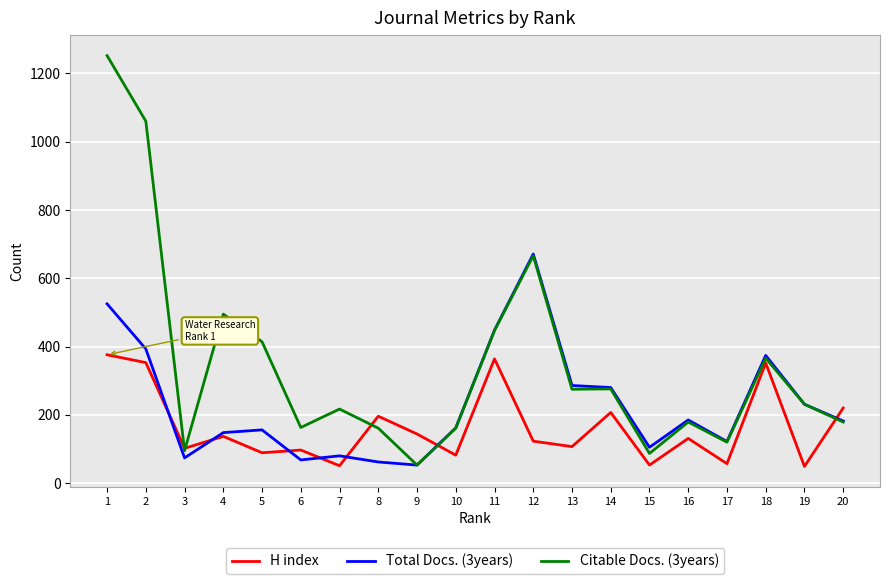

Rank the series by their average value, from highest to lowest.

Citable Docs. (3years), Total Docs. (3years), H index